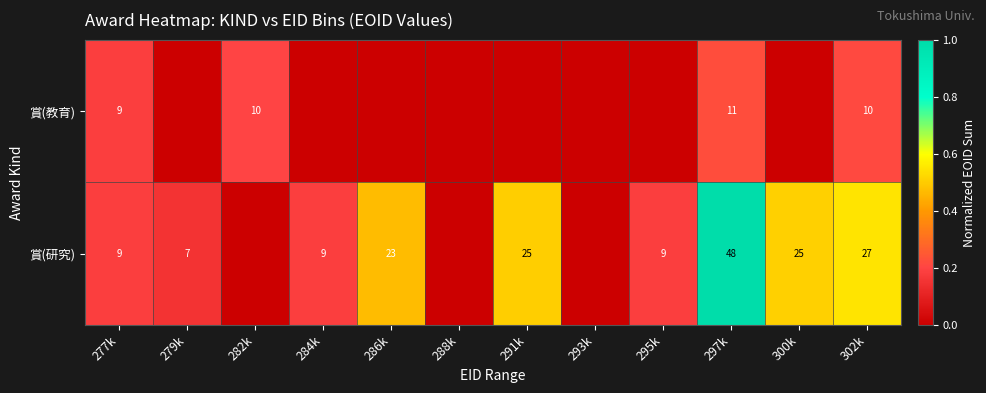

Is the value of 賞(研究) at 295k greater than the value of 賞(教育) at 302k?

No